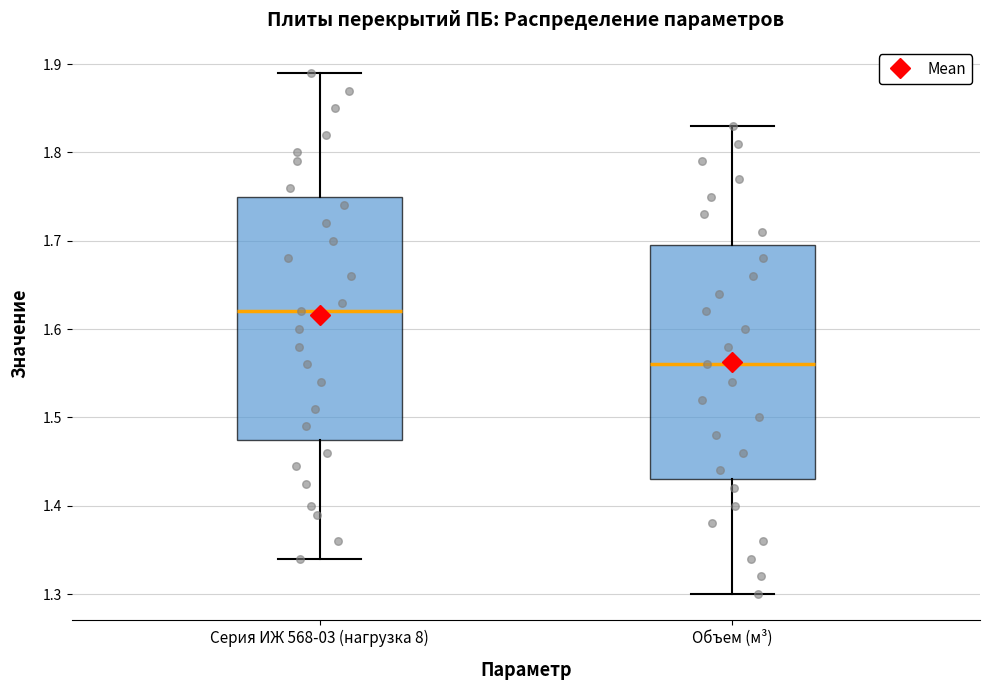

Which box's median line is the lowest?

Объем (м³)